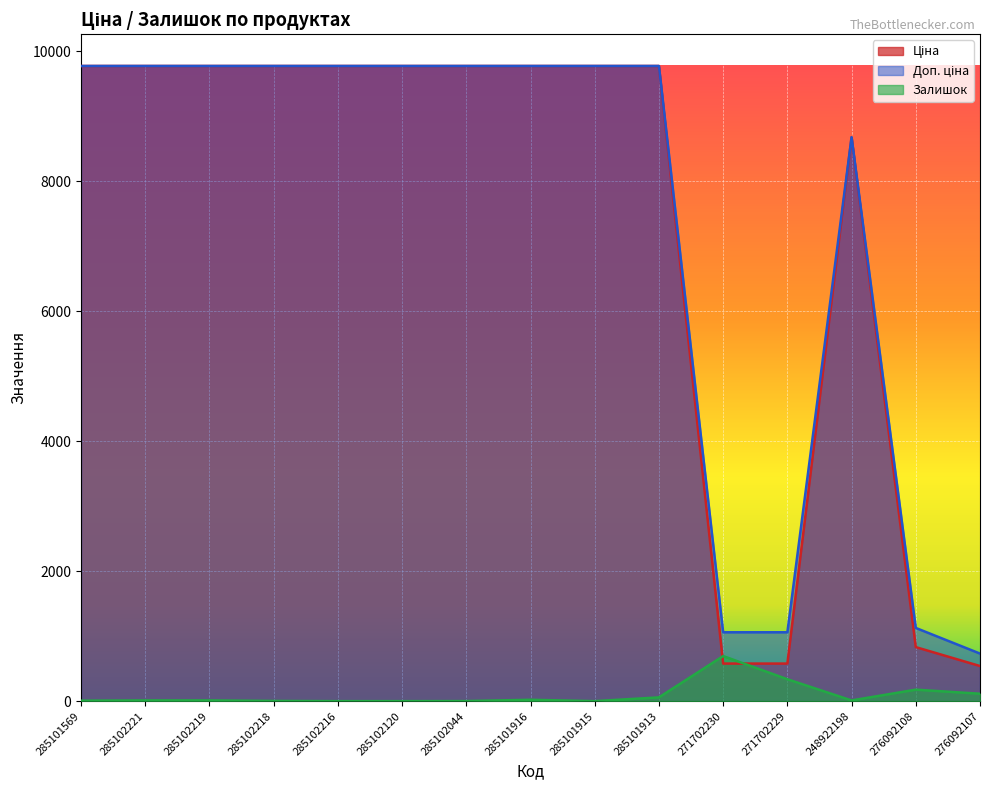

True or false: Залишок and Доп. ціна cross at least once.

False